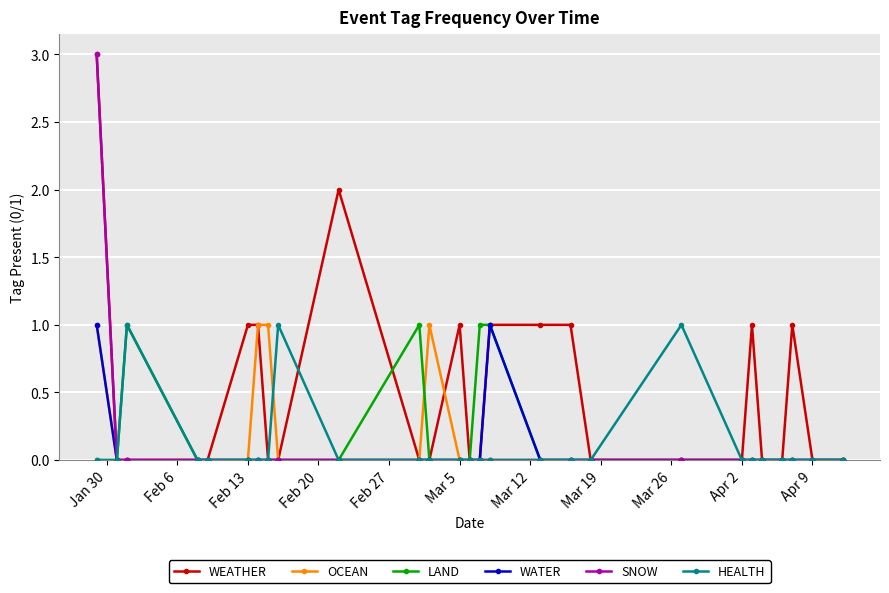

What is the value of the WEATHER point at the 6th from the left?

1